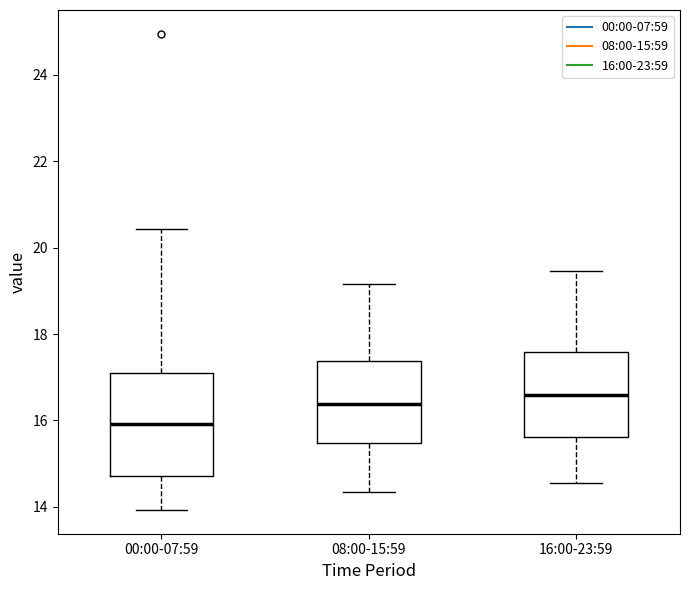

Where is the lower edge of the box for 16:00-23:59 on the y-axis? The values are not printed on the chart, so give them approximately, as read against the axis.

15.6